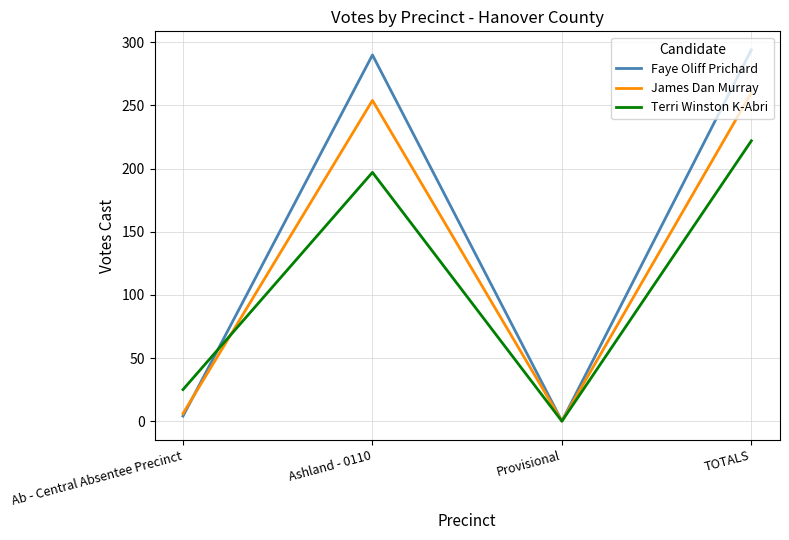

At which category is the sum across all series the highest?

TOTALS